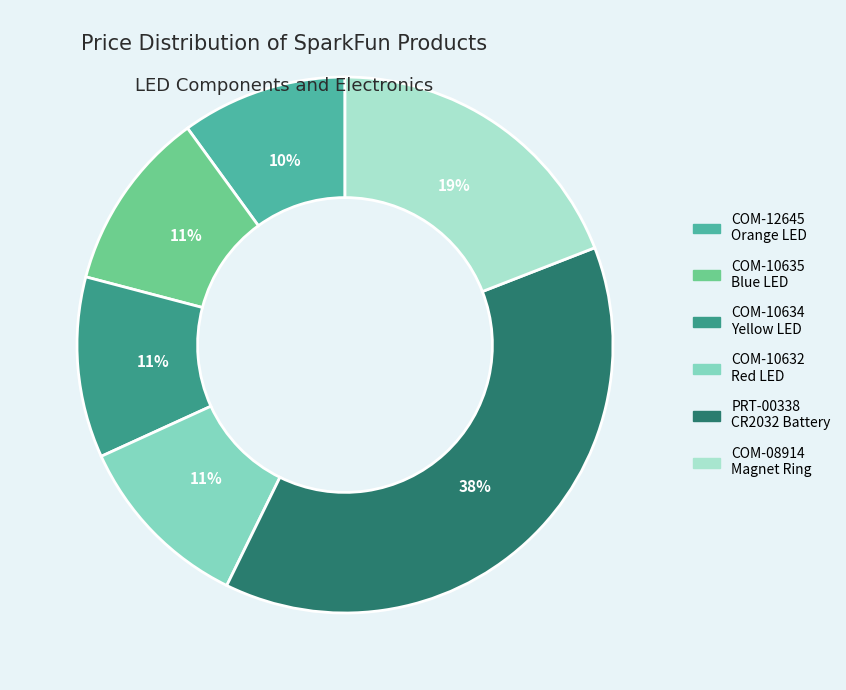

Is there a majority slice in this chart?

No